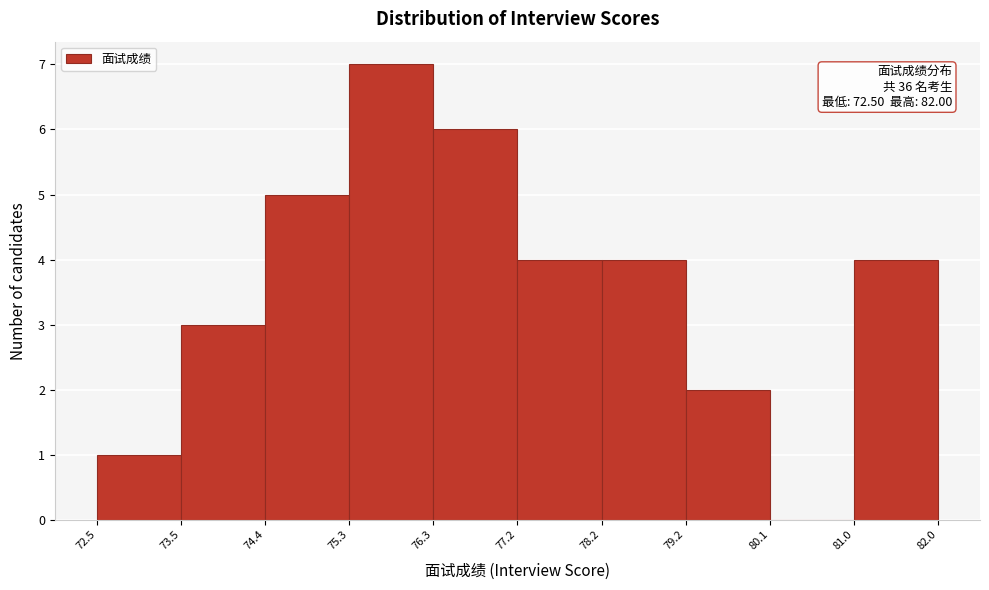

Which range on the x-axis has the tallest bar?

75.3 to 76.3